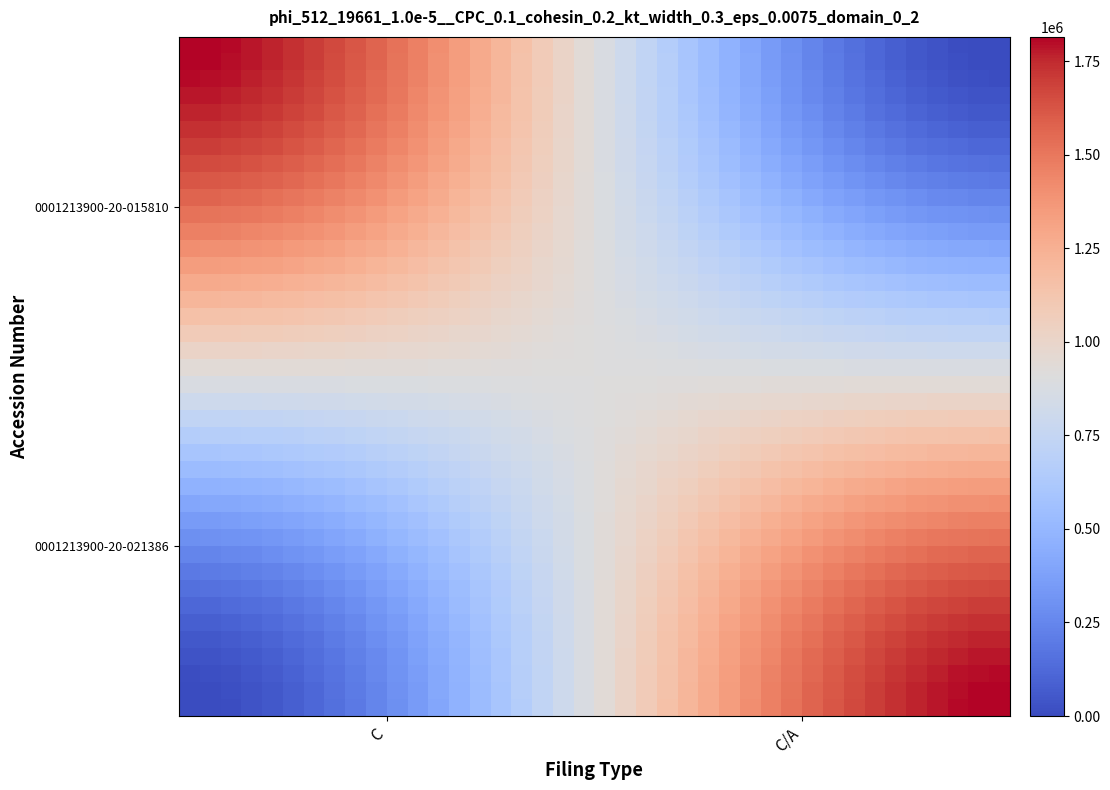

How many categories are shown in the chart?

40